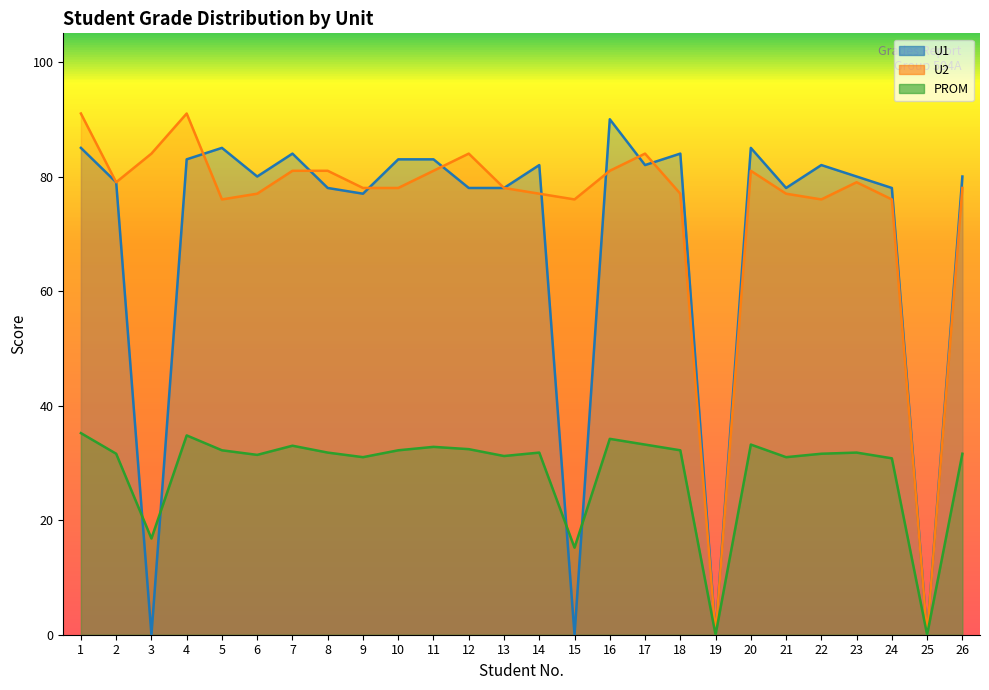

What is the value of the U2 point at the 22nd from the left?

76.0